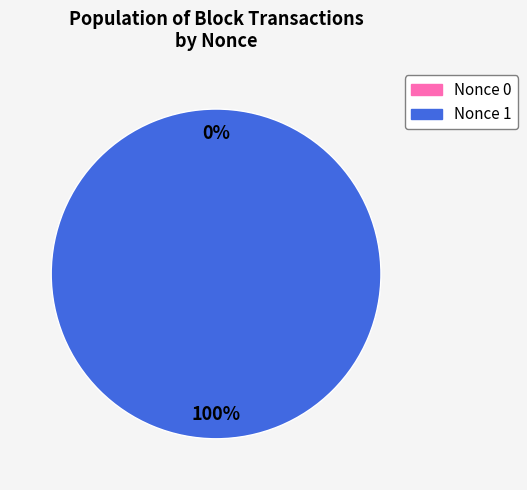

Which slice is the largest?

196765